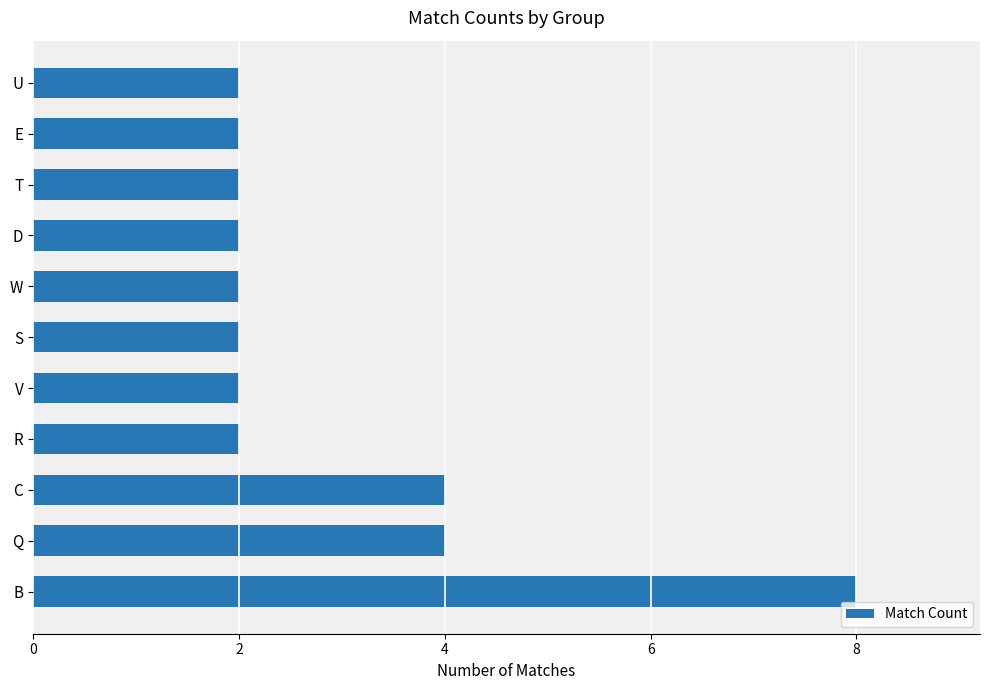

How many bars are there in total?

11